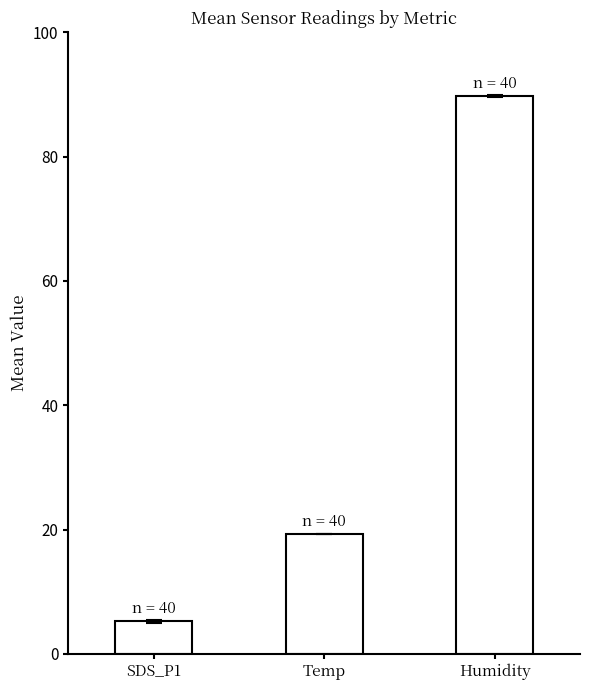

Which category has the highest value across all series?

Humidity